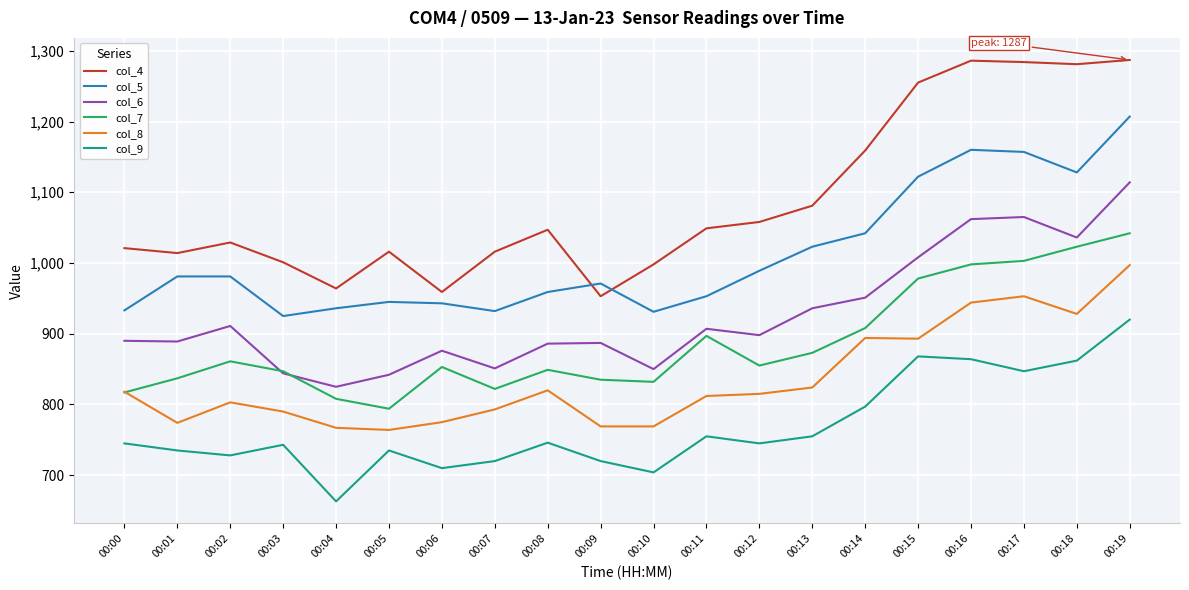

The col_6 series shows 249 at 00:04. True or false?

False